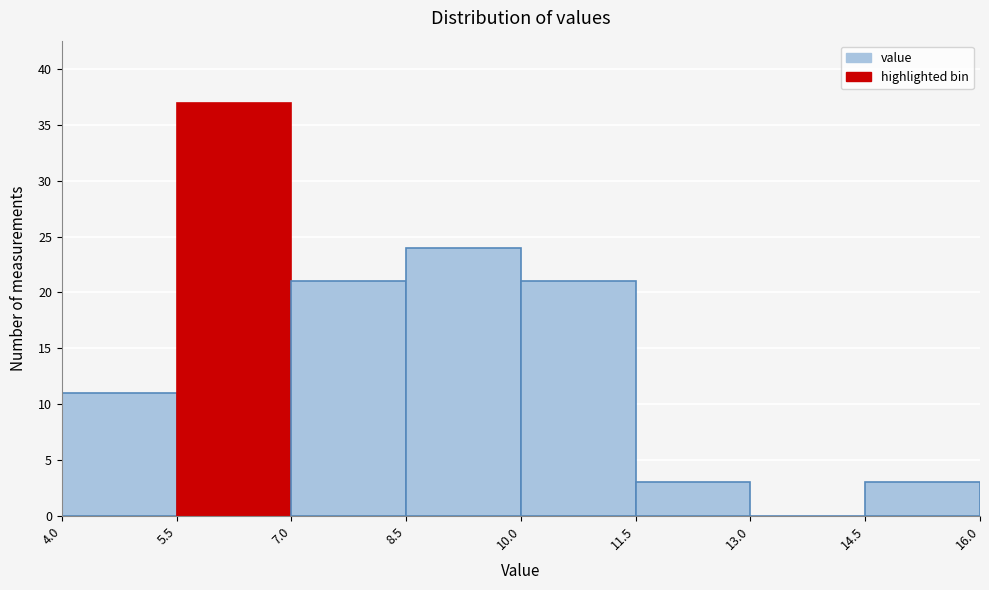

What is the height of the bar covering 5.5 to 7.0 on the x-axis? The values are not printed on the chart, so give them approximately, as read against the axis.

37